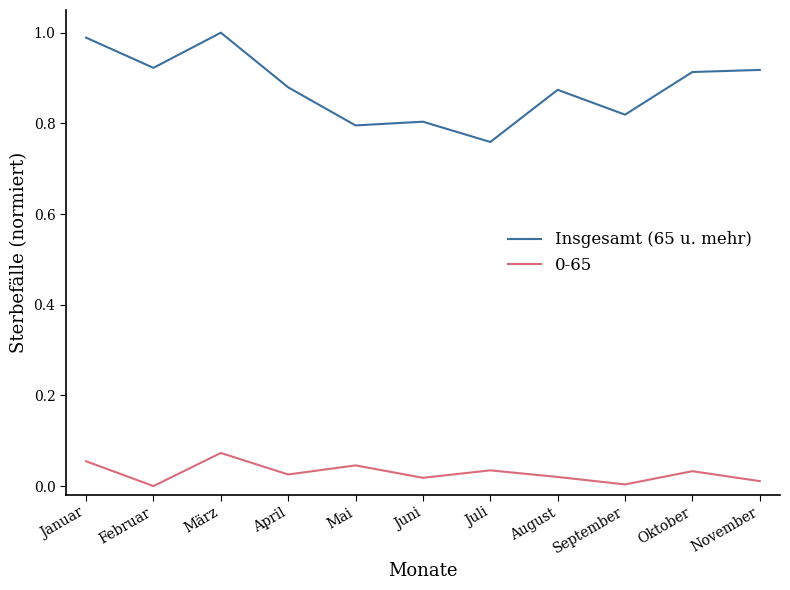

How many distinct data groups are displayed?

2